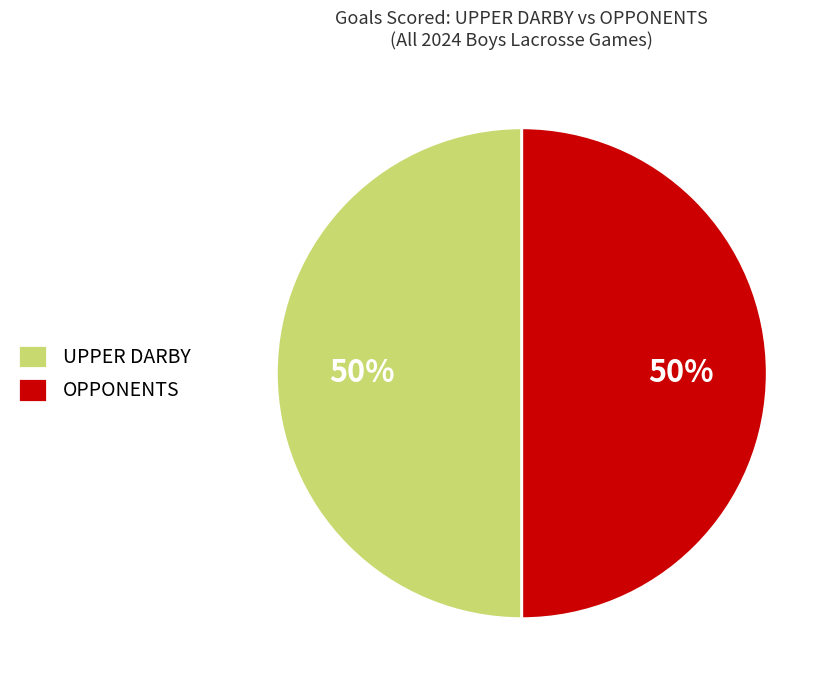

To the nearest percent, what is the difference between the largest and smallest slice percentages?

0%